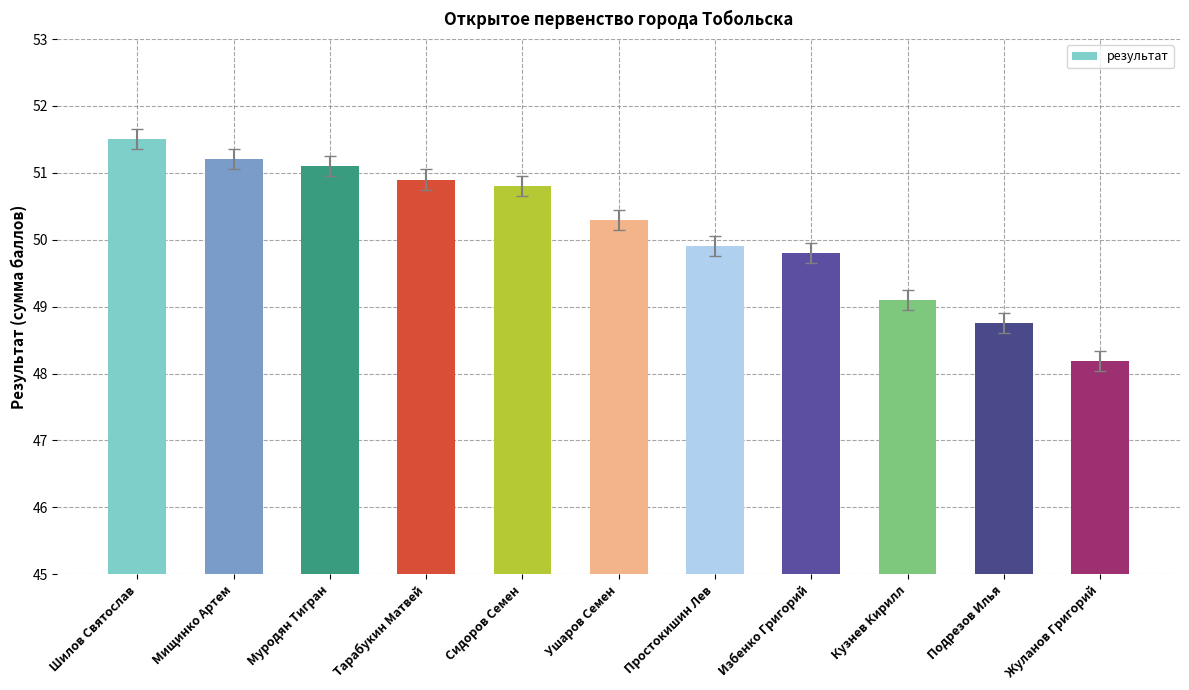

What is the difference between the maximum and minimum values?

3.3